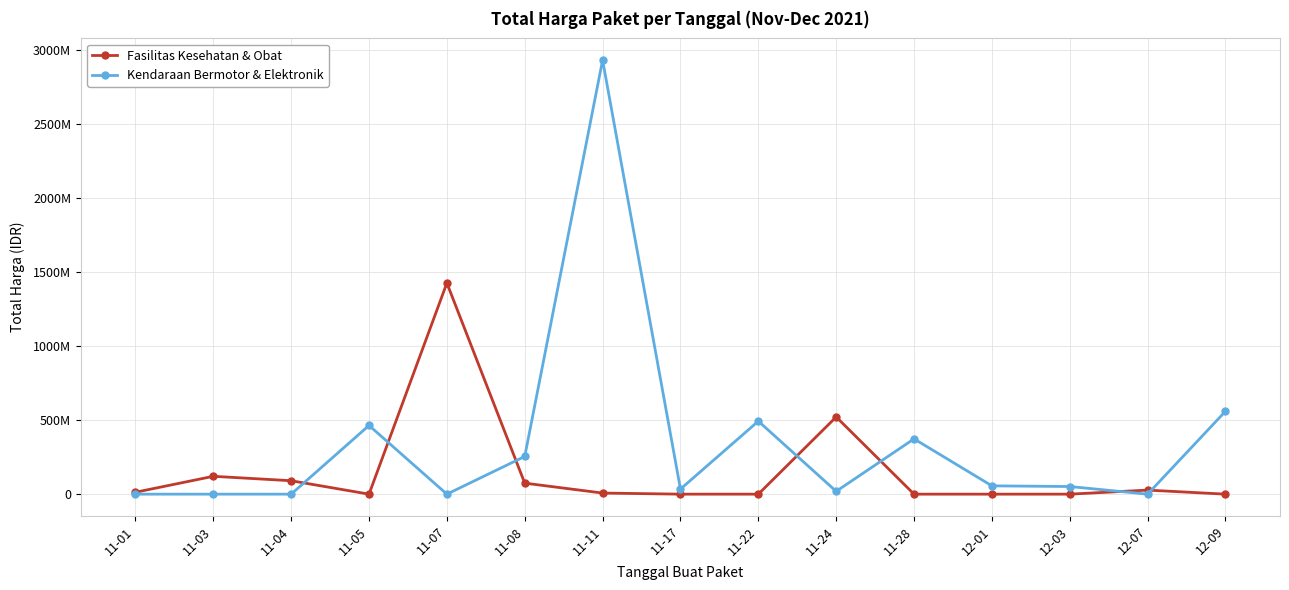

Reading right to left, extract all data points from this chart.

Fasilitas Kesehatan & Obat: 0	27412000	0	0	0	521459200	0	0	7401240	74424000	1425867900	0	90672075	120613270	12787500
Kendaraan Bermotor & Elektronik: 559971000	0	51601000	56152800	373404000	19175000	493000000	34292000	2931562000	254700000	0	464002100	0	0	0